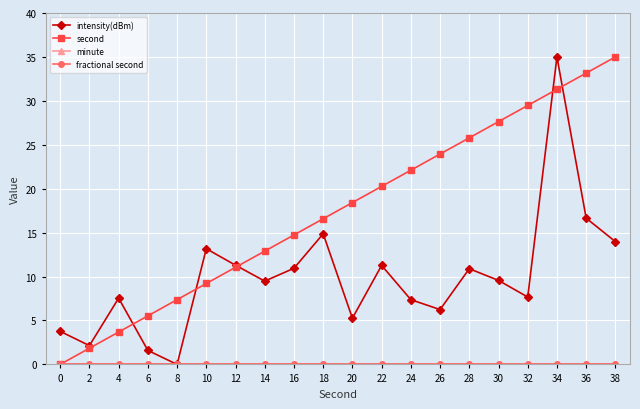

Does the chart have visible grid lines?

Yes